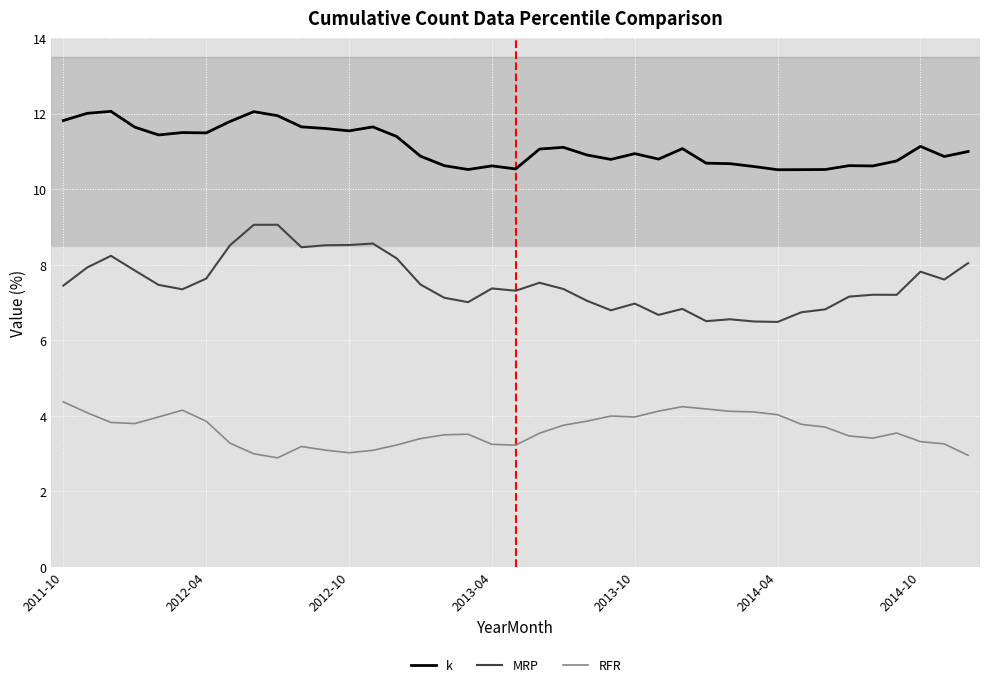

What is the difference between the maximum and minimum values in the k series?

1.5